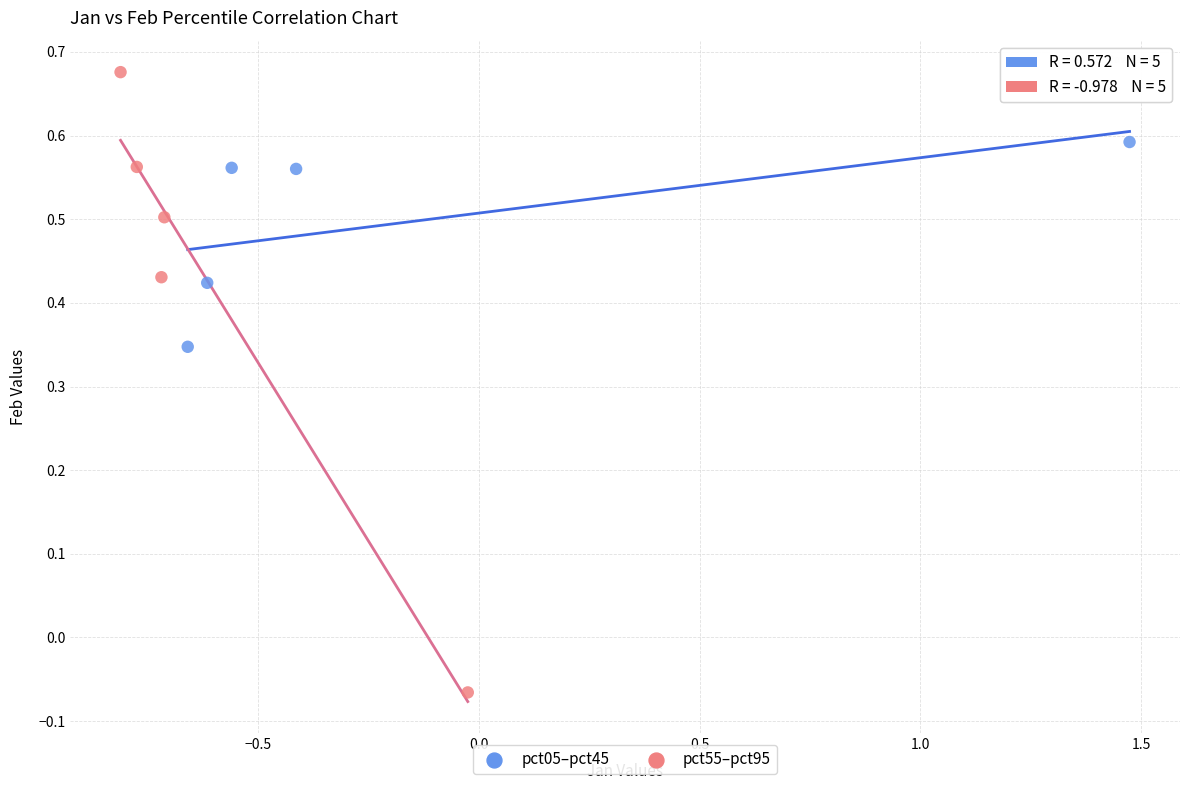

Which series contains the lowest Y value?

pct55–pct95